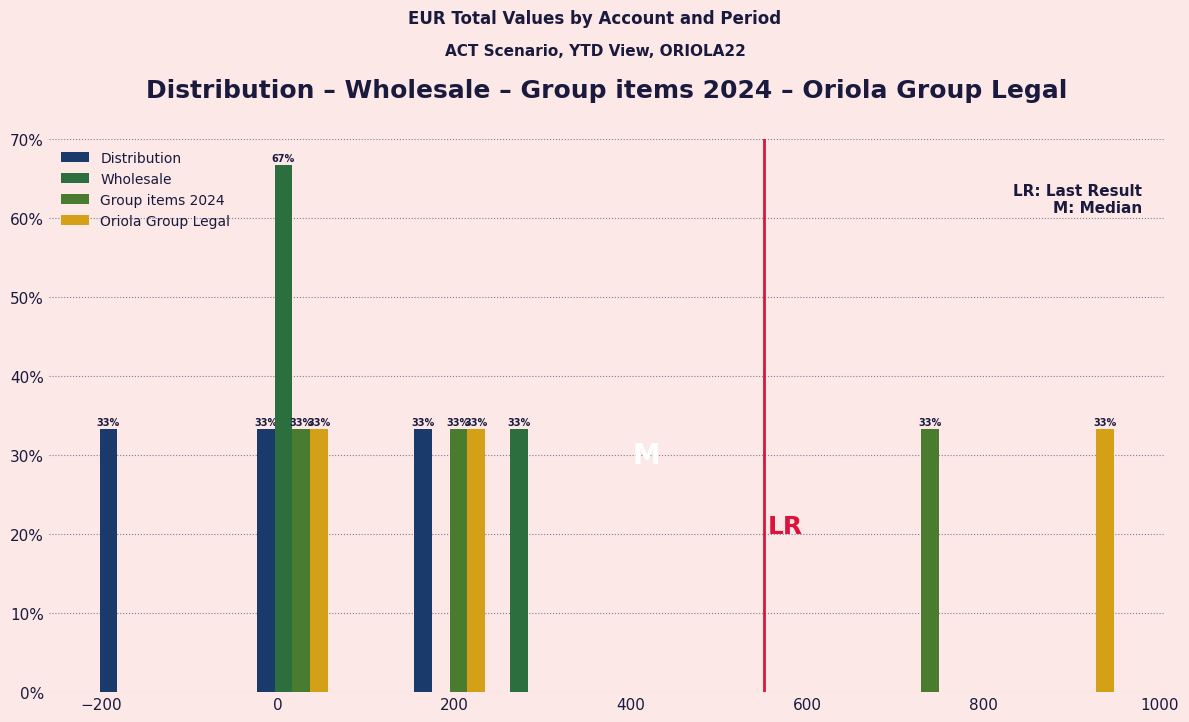

In the Wholesale series, which range on the x-axis has the tallest bar?

-20 to 60